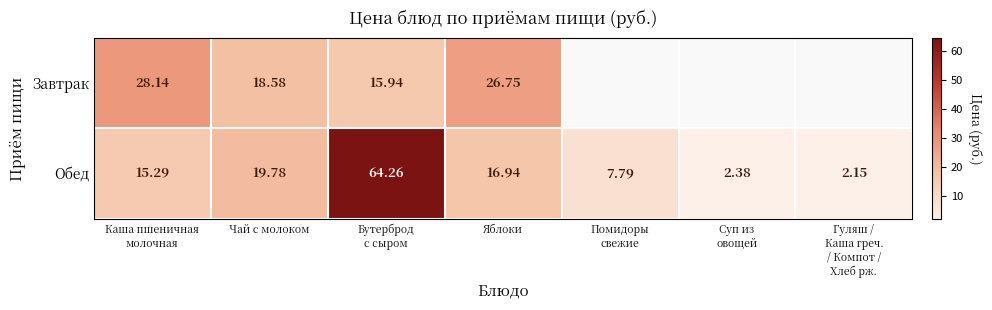

Rank the series at Чай с молоком from highest to lowest value.

Обед, Завтрак